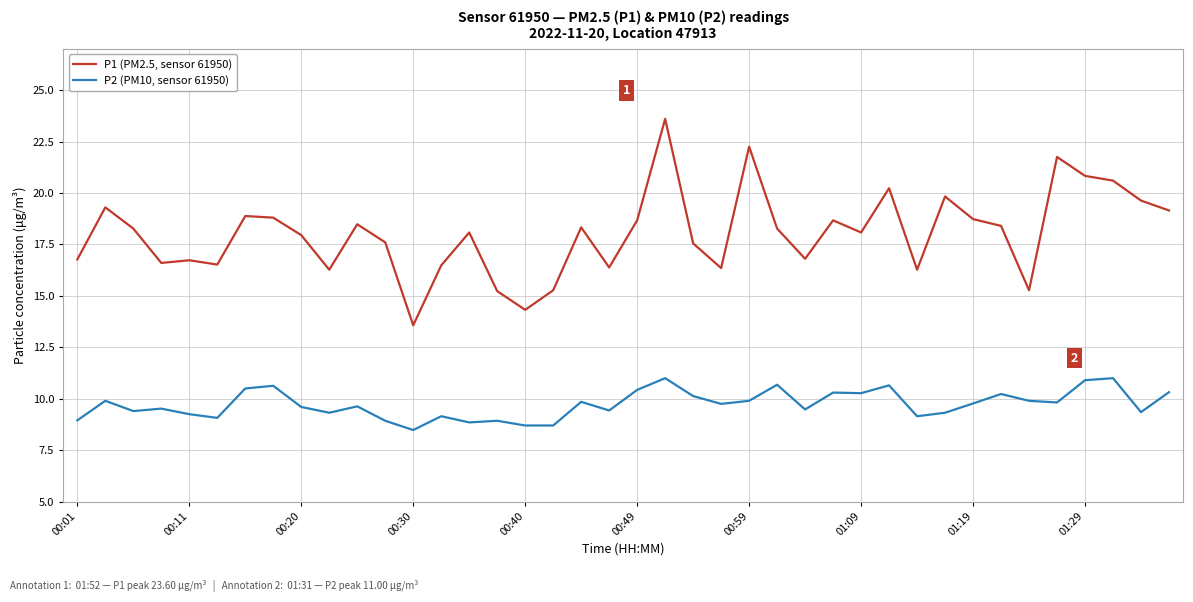

True or false: P1 (PM2.5, sensor 61950) has more than 1 interior local peaks.

True